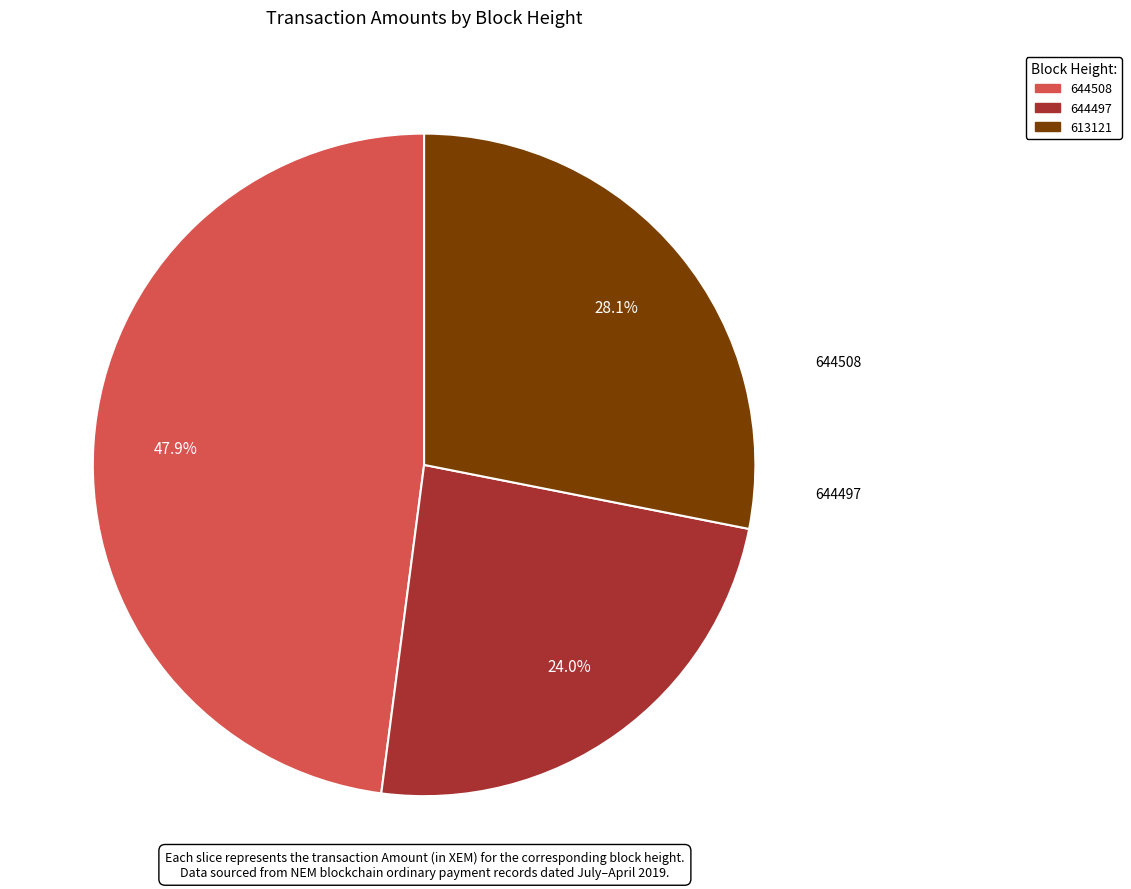

To the nearest percent, what portion does 644508 represent?

48%